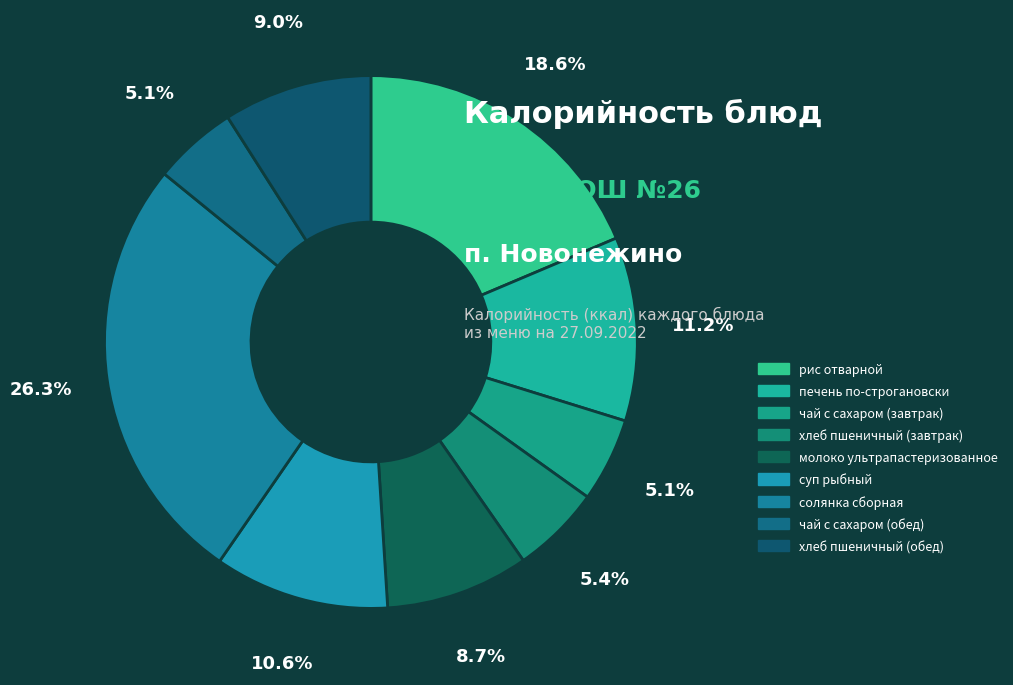

How many slices are in this pie chart?

9